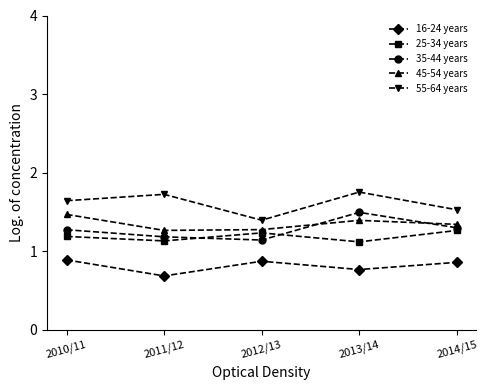

What is the label of the 1st point from the right?

2014/15